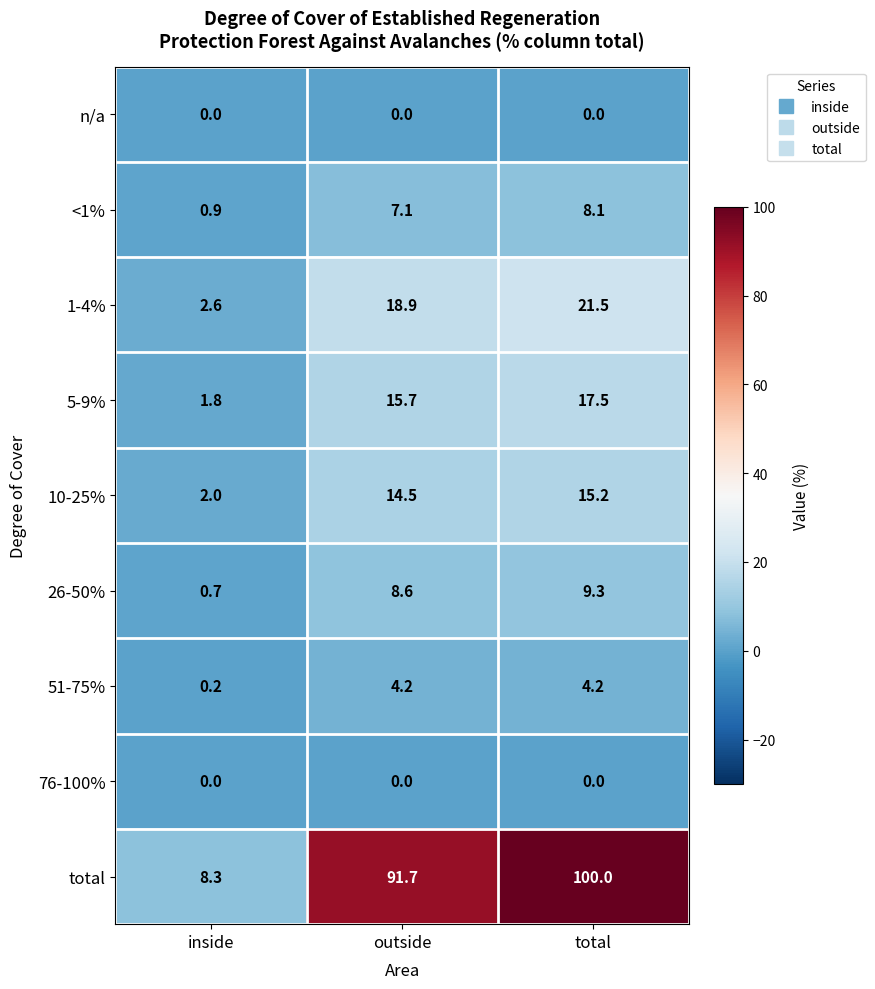

How many data points does each series have?

3